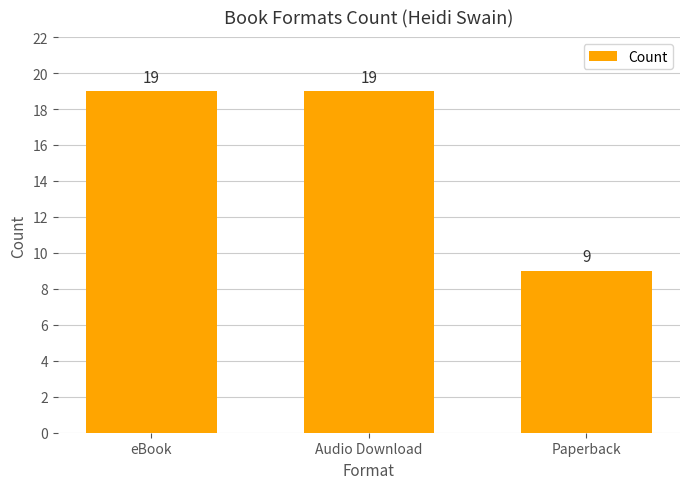

The value at Audio Download is 33. True or false?

False